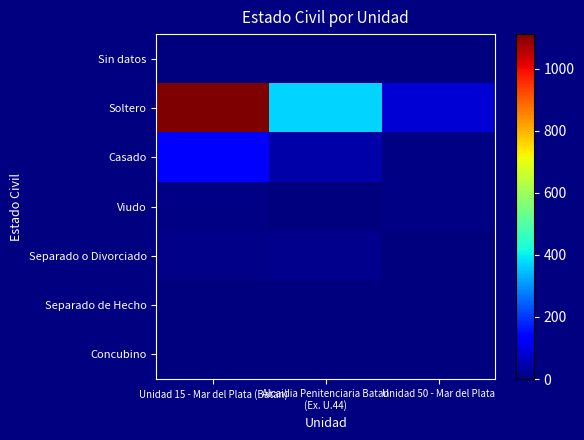

Which has a higher value, Unidad 15 - Mar del Plata (Batan) or Alcaidia Penitenciaria Batan
(Ex. U.44)?

Unidad 15 - Mar del Plata (Batan)